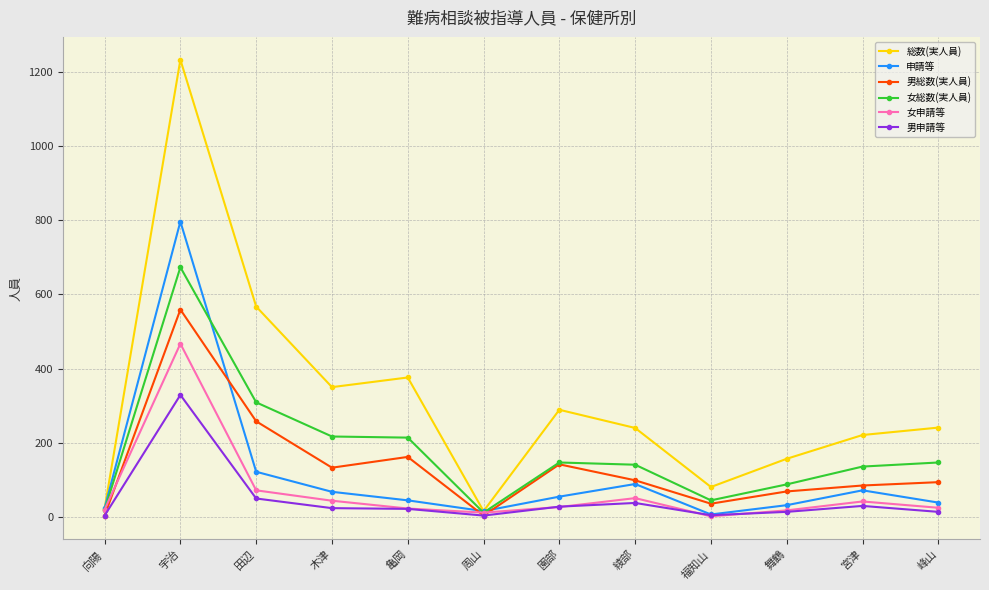

What is the difference between the 男申請等 values at 舞鶴 and 周山?

10